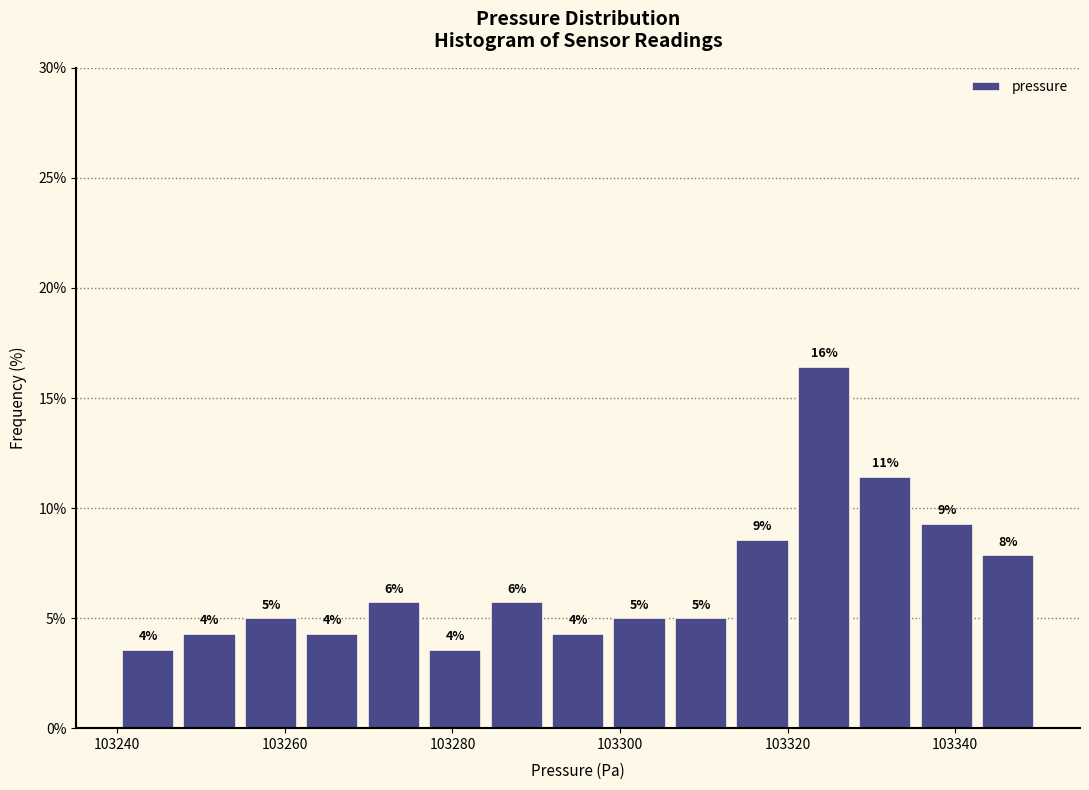

Read against the x-axis, roughly where is the centre of the tallest bar?

103324